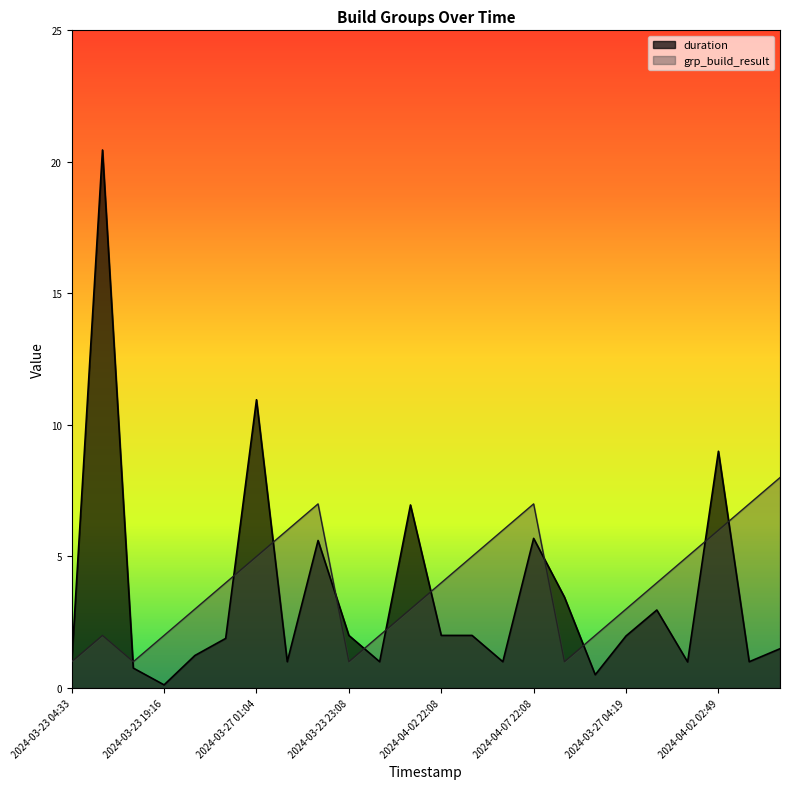

Does the chart have visible grid lines?

No